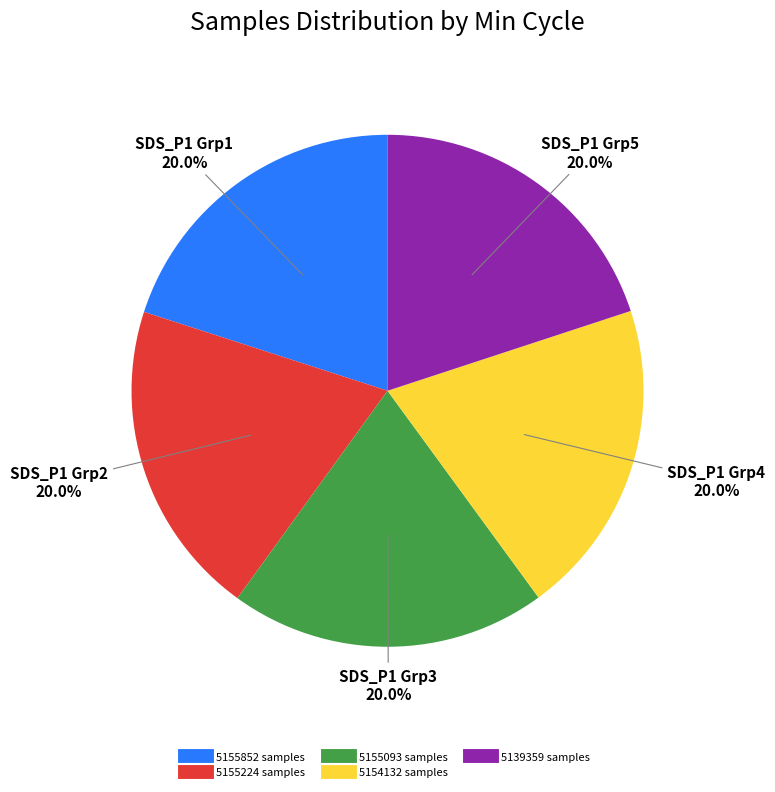

Does any single category account for the majority?

No